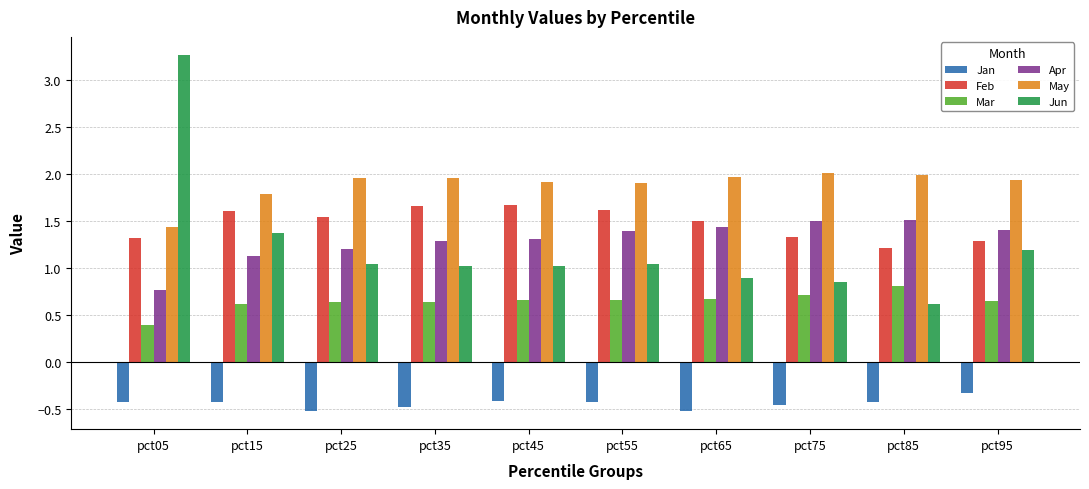

How many distinct data groups are displayed?

6